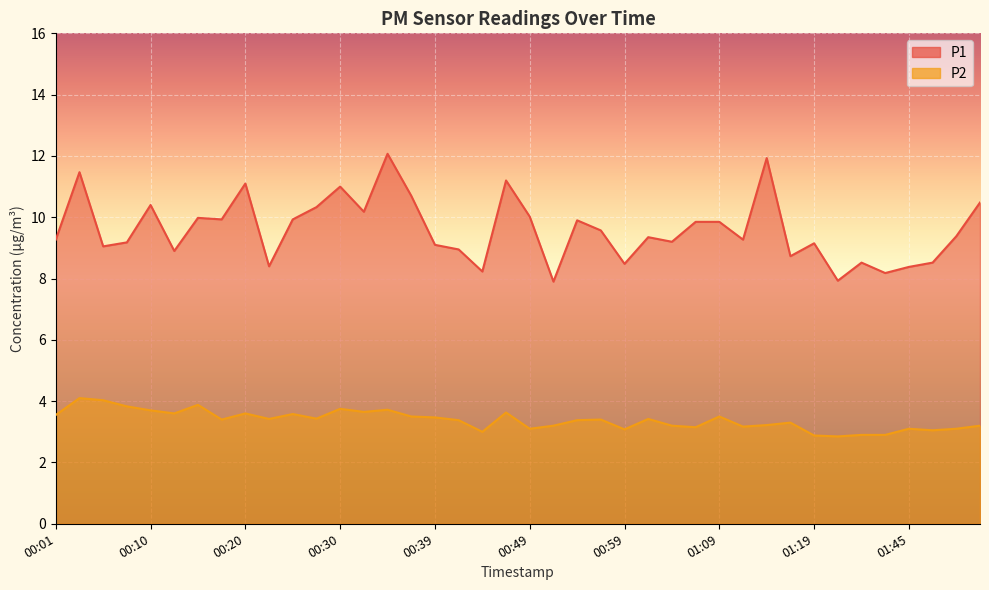

What is the value of the P1 point at the 25th from the left?

8.5